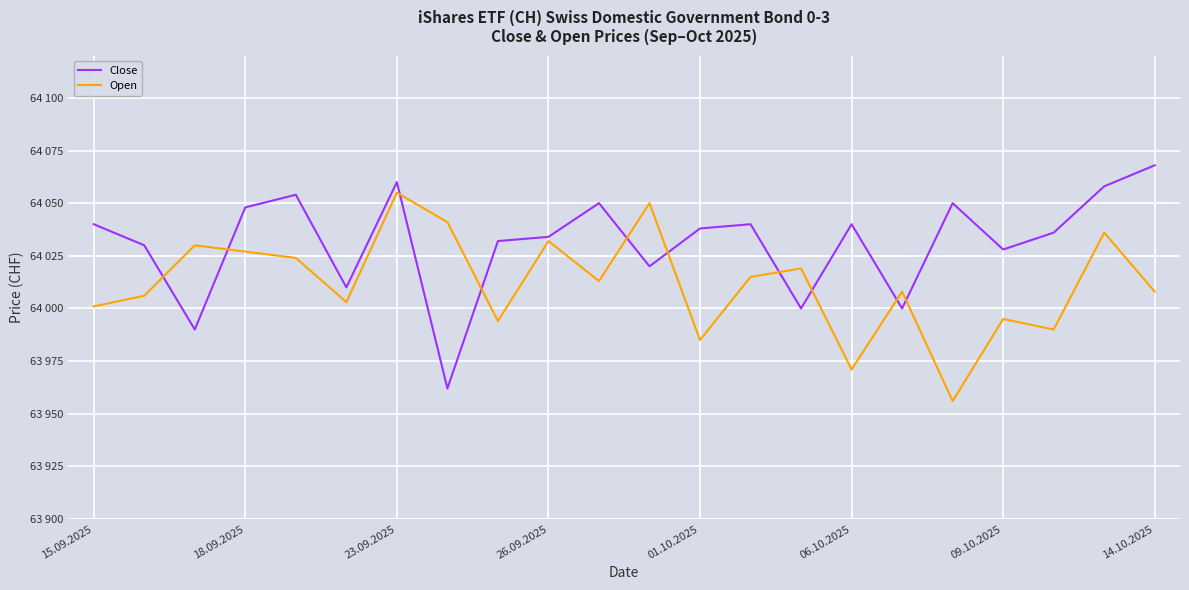

What are all the series names shown in the legend?

Close, Open